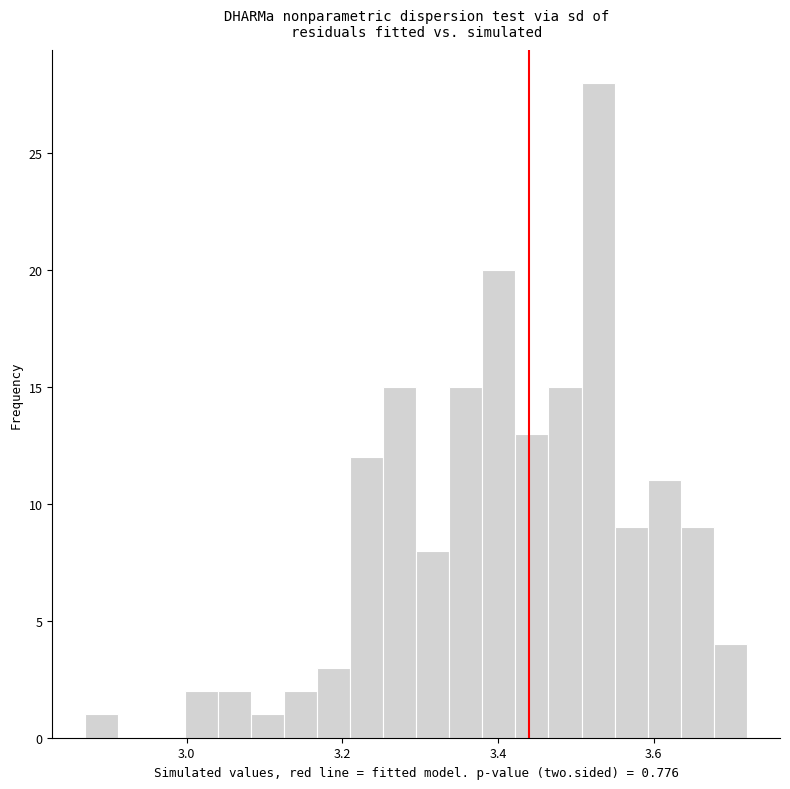

Read against the x-axis, roughly where is the centre of the tallest bar?

3.52